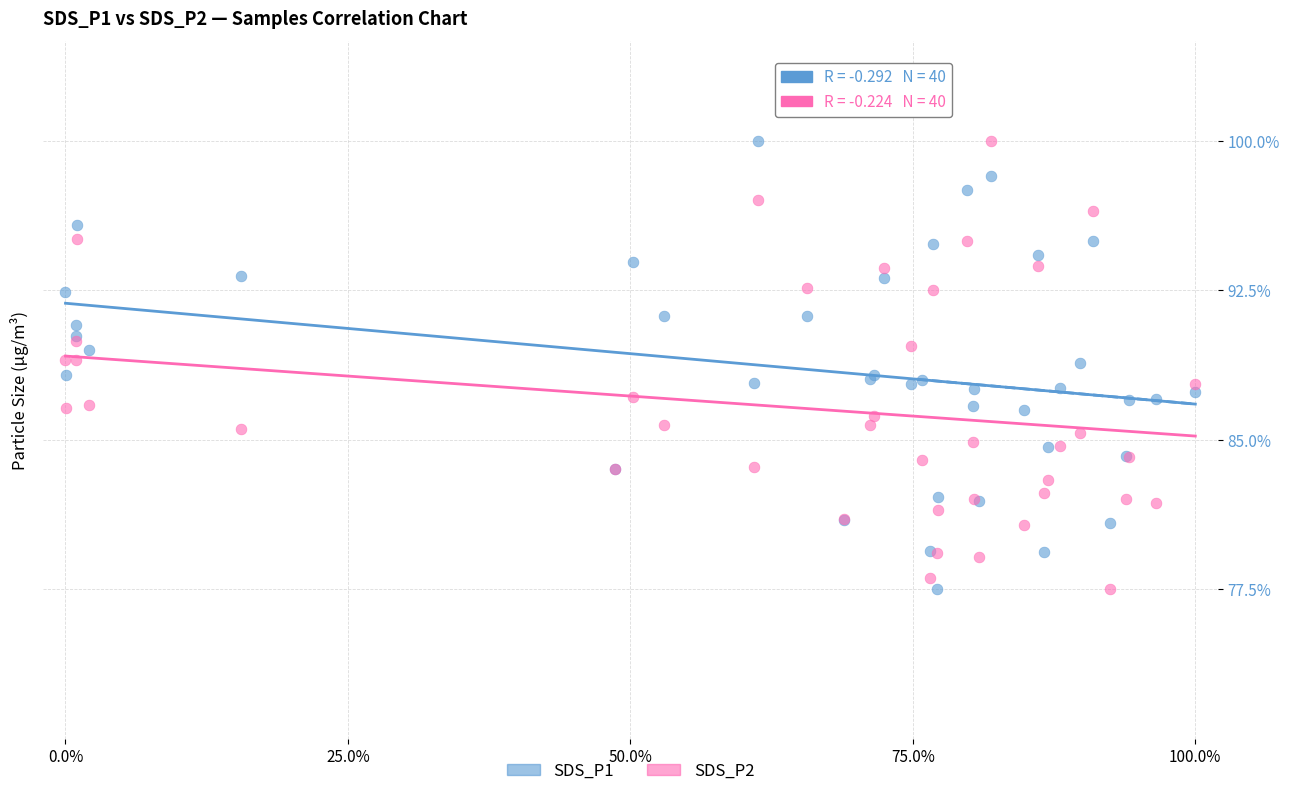

What is the X range (max minus min) for the scatter plot?

100.0